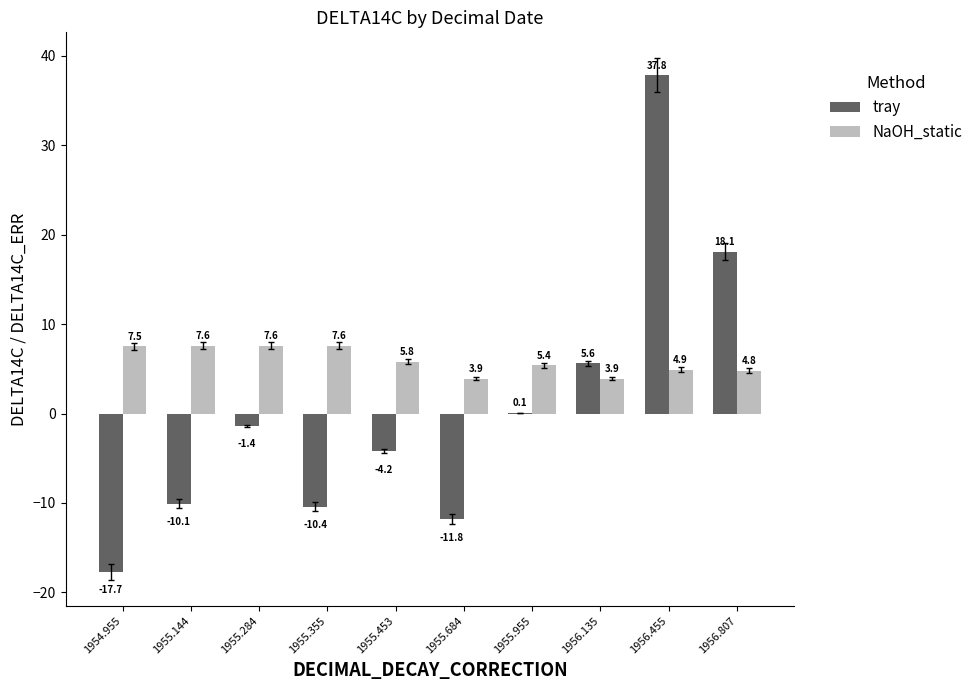

Between 1955.684 and 1955.955, which series saw the biggest shift?

tray